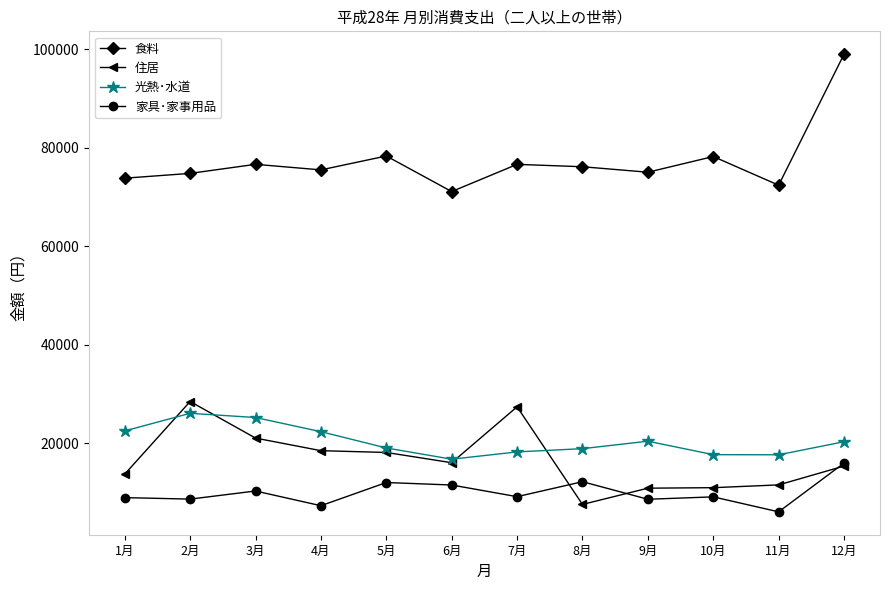

What is the label of the 2nd point from the left?

2月